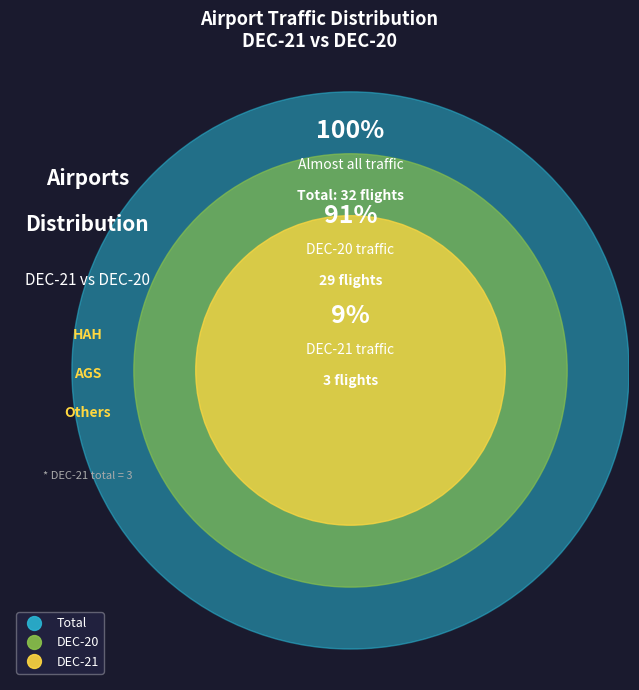

How many slices are in this pie chart?

3